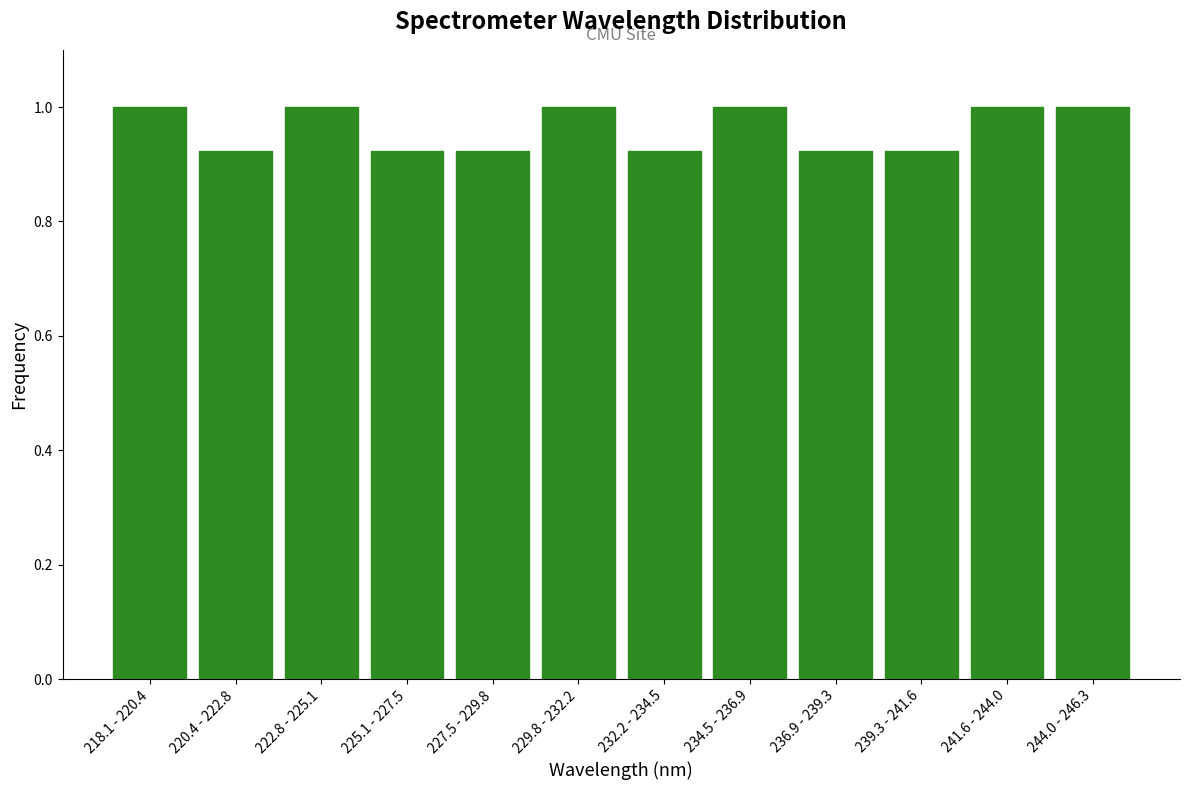

What is the sum of the values at 234.5 - 236.9 and 220.4 - 222.8?

1.9